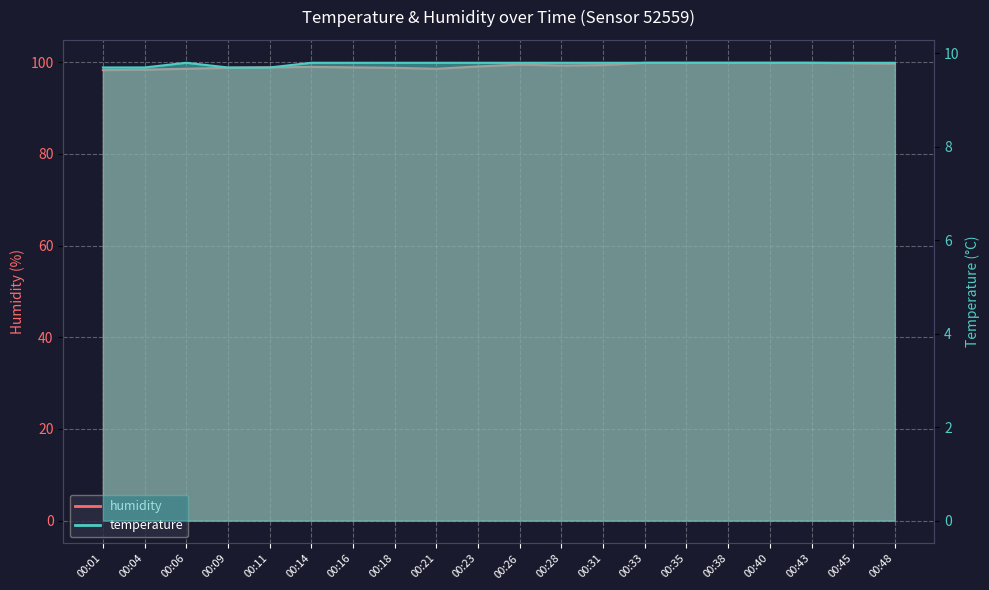

True or false: humidity has a value of 160.7 at 00:45.

False